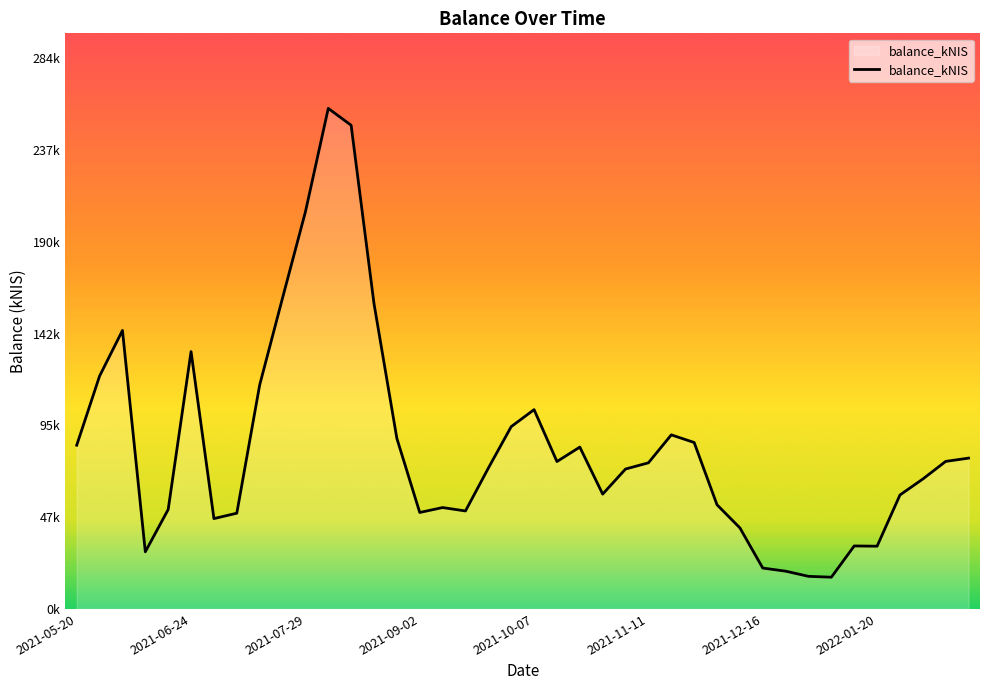

Does the chart display data point markers on the line(s)?

No